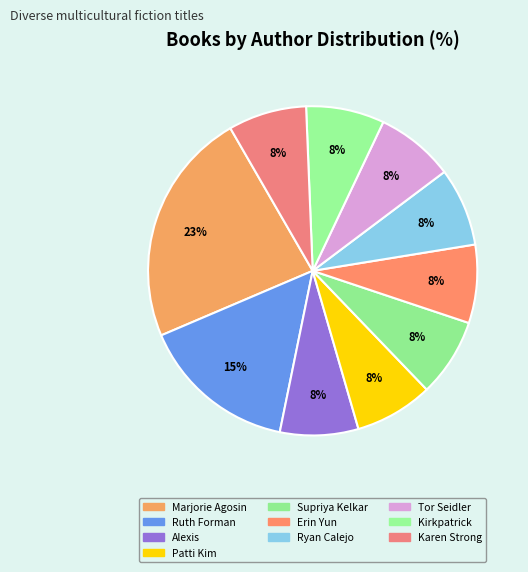

Count the number of slices in the pie.

10